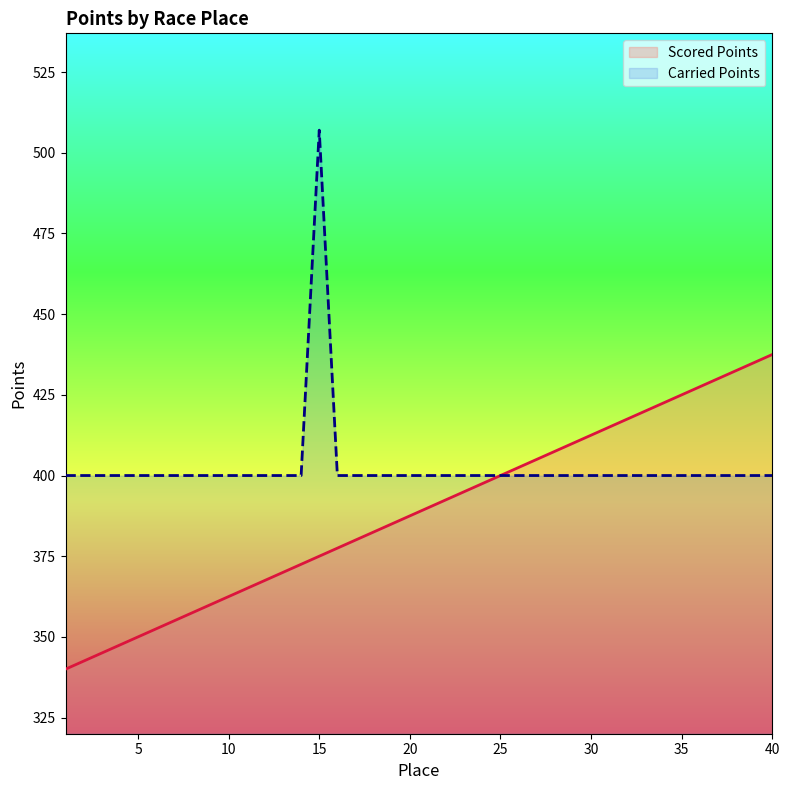

What is the difference between the maximum and minimum values in the Scored Points series?

97.5